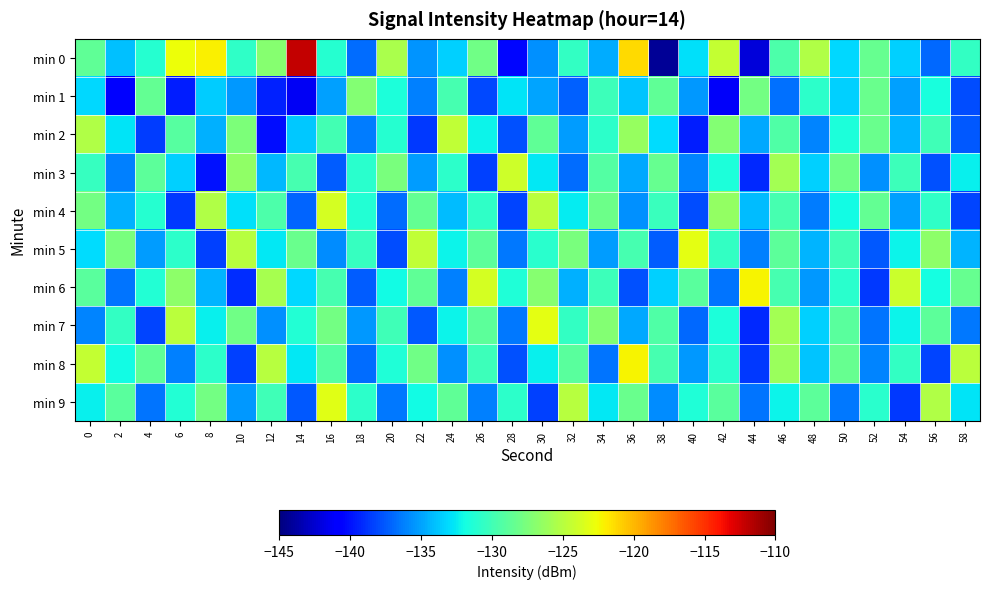

What is the spread (max minus min) of values at 58?

13.5